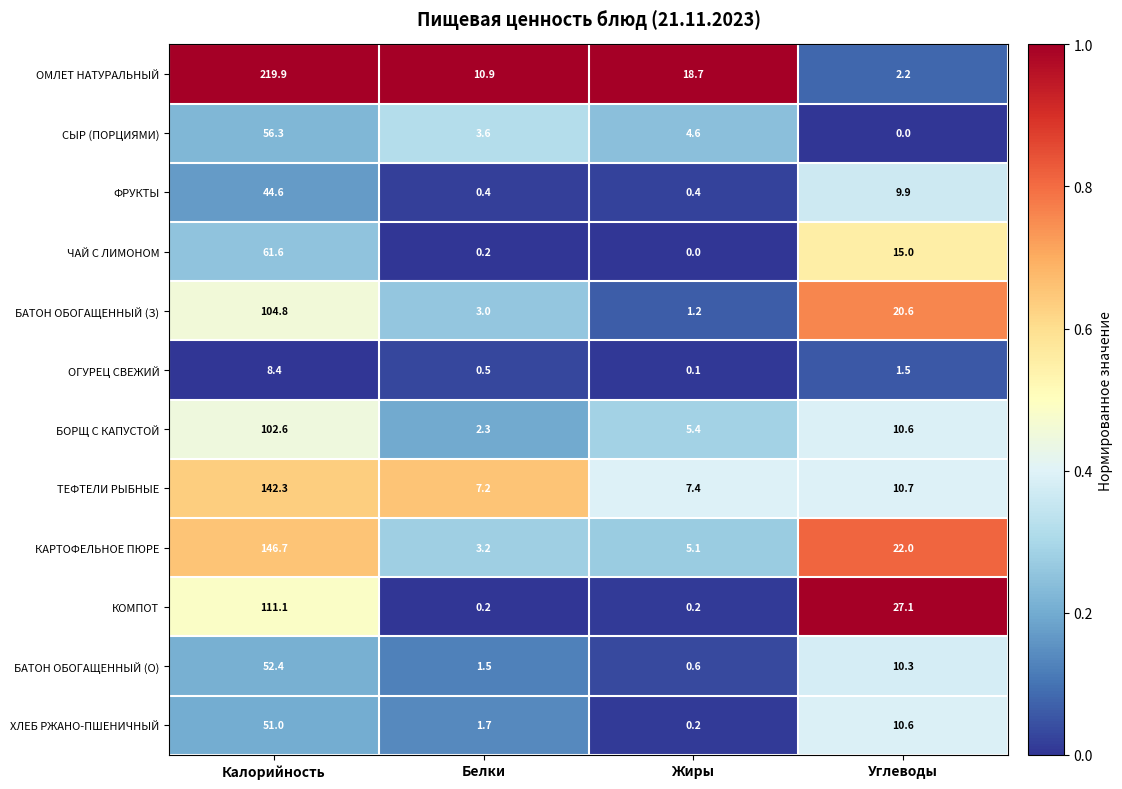

At how many categories does at least one series exceed 0?

4